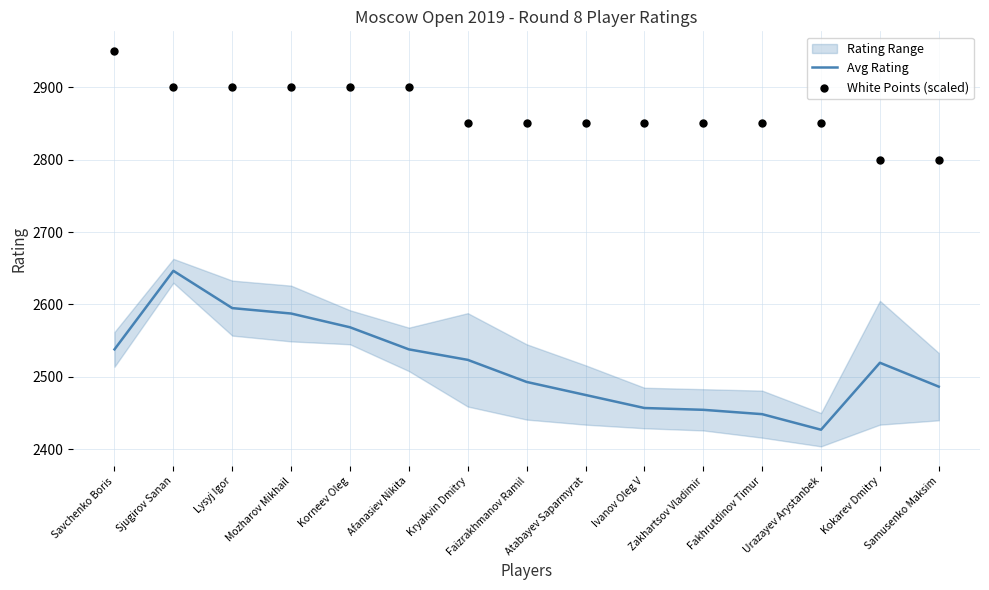

Is the value of Avg Rating at Atabayev Saparmyrat greater than the value of White Points (scaled) at Zakhartsov Vladimir?

No